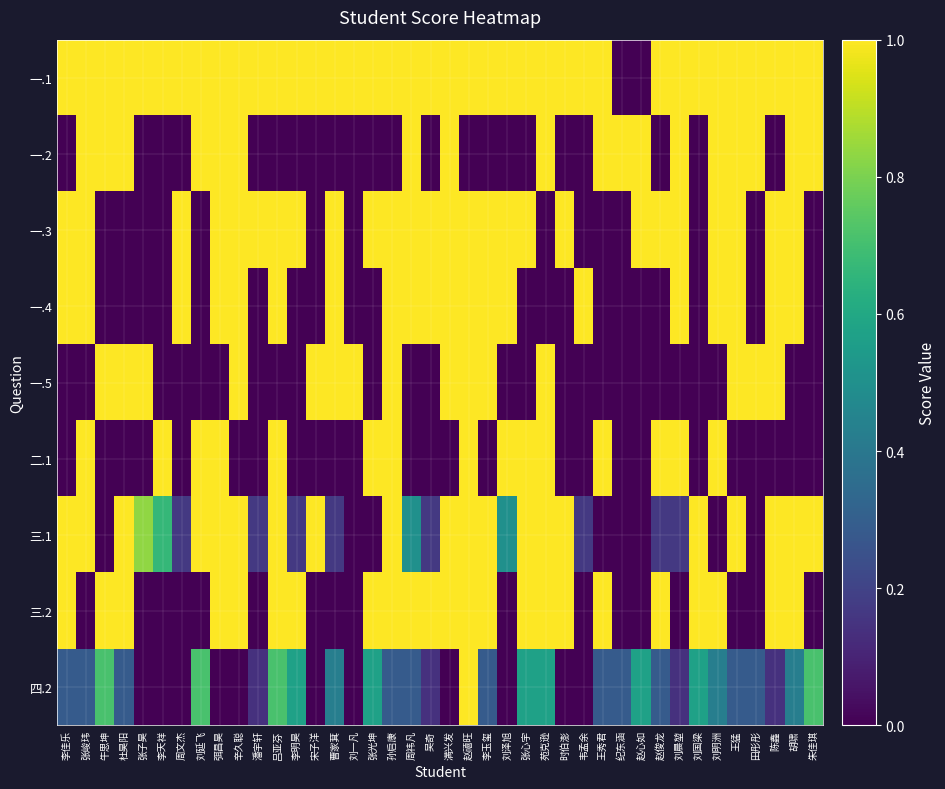

Reading left to right, transcribe all the data shown in this chart.

一.1: 李佳乐=1.0	张峻玮=1.0	牛思坤=1.0	杜昊阳=1.0	张子昊=1.0	李天祥=1.0	周文杰=1.0	刘延飞=1.0	弭昌昊=1.0	辛久聪=1.0	潘宇轩=1.0	吕亚芬=1.0	李明昊=1.0	宋子洋=1.0	曹家萁=1.0	刘一凡=1.0	张光坤=1.0	孙启康=1.0	周祎凡=1.0	吴奇=1.0	满兴发=1.0	赵禧旺=1.0	李玉玺=1.0	刘泽旭=1.0	张心宇=1.0	苑克逊=1.0	时伯澎=1.0	韦孟余=1.0	王秀君=1.0	纪东涵=0.0	赵心如=0.0	赵俊龙=1.0	刘晨堃=1.0	刘国梁=1.0	刘明洲=1.0	王猛=1.0	田彤彤=1.0	陈鑫=1.0	胡啸=1.0	朱佳琪=1.0
一.2: 李佳乐=0.0	张峻玮=1.0	牛思坤=1.0	杜昊阳=1.0	张子昊=0.0	李天祥=0.0	周文杰=0.0	刘延飞=1.0	弭昌昊=1.0	辛久聪=1.0	潘宇轩=0.0	吕亚芬=0.0	李明昊=0.0	宋子洋=0.0	曹家萁=0.0	刘一凡=0.0	张光坤=0.0	孙启康=0.0	周祎凡=1.0	吴奇=0.0	满兴发=1.0	赵禧旺=0.0	李玉玺=0.0	刘泽旭=0.0	张心宇=0.0	苑克逊=1.0	时伯澎=0.0	韦孟余=0.0	王秀君=1.0	纪东涵=1.0	赵心如=1.0	赵俊龙=0.0	刘晨堃=1.0	刘国梁=0.0	刘明洲=1.0	王猛=1.0	田彤彤=1.0	陈鑫=0.0	胡啸=1.0	朱佳琪=1.0
一.3: 李佳乐=1.0	张峻玮=1.0	牛思坤=0.0	杜昊阳=0.0	张子昊=0.0	李天祥=0.0	周文杰=1.0	刘延飞=0.0	弭昌昊=1.0	辛久聪=1.0	潘宇轩=1.0	吕亚芬=1.0	李明昊=1.0	宋子洋=0.0	曹家萁=1.0	刘一凡=0.0	张光坤=1.0	孙启康=1.0	周祎凡=1.0	吴奇=1.0	满兴发=1.0	赵禧旺=1.0	李玉玺=1.0	刘泽旭=1.0	张心宇=1.0	苑克逊=0.0	时伯澎=1.0	韦孟余=0.0	王秀君=0.0	纪东涵=0.0	赵心如=1.0	赵俊龙=1.0	刘晨堃=1.0	刘国梁=0.0	刘明洲=1.0	王猛=1.0	田彤彤=0.0	陈鑫=1.0	胡啸=1.0	朱佳琪=0.0
一.4: 李佳乐=1.0	张峻玮=1.0	牛思坤=0.0	杜昊阳=0.0	张子昊=0.0	李天祥=0.0	周文杰=1.0	刘延飞=0.0	弭昌昊=1.0	辛久聪=1.0	潘宇轩=0.0	吕亚芬=1.0	李明昊=0.0	宋子洋=0.0	曹家萁=1.0	刘一凡=0.0	张光坤=0.0	孙启康=1.0	周祎凡=1.0	吴奇=1.0	满兴发=1.0	赵禧旺=1.0	李玉玺=1.0	刘泽旭=1.0	张心宇=0.0	苑克逊=0.0	时伯澎=0.0	韦孟余=1.0	王秀君=0.0	纪东涵=0.0	赵心如=0.0	赵俊龙=0.0	刘晨堃=1.0	刘国梁=0.0	刘明洲=1.0	王猛=1.0	田彤彤=0.0	陈鑫=1.0	胡啸=1.0	朱佳琪=0.0
一.5: 李佳乐=0.0	张峻玮=0.0	牛思坤=1.0	杜昊阳=1.0	张子昊=1.0	李天祥=0.0	周文杰=0.0	刘延飞=0.0	弭昌昊=0.0	辛久聪=1.0	潘宇轩=0.0	吕亚芬=0.0	李明昊=0.0	宋子洋=1.0	曹家萁=1.0	刘一凡=1.0	张光坤=0.0	孙启康=1.0	周祎凡=0.0	吴奇=0.0	满兴发=1.0	赵禧旺=1.0	李玉玺=1.0	刘泽旭=0.0	张心宇=0.0	苑克逊=1.0	时伯澎=0.0	韦孟余=0.0	王秀君=0.0	纪东涵=0.0	赵心如=0.0	赵俊龙=0.0	刘晨堃=0.0	刘国梁=0.0	刘明洲=0.0	王猛=1.0	田彤彤=1.0	陈鑫=1.0	胡啸=0.0	朱佳琪=0.0
二.1: 李佳乐=0.0	张峻玮=1.0	牛思坤=0.0	杜昊阳=0.0	张子昊=0.0	李天祥=1.0	周文杰=0.0	刘延飞=1.0	弭昌昊=1.0	辛久聪=0.0	潘宇轩=0.0	吕亚芬=1.0	李明昊=0.0	宋子洋=0.0	曹家萁=0.0	刘一凡=0.0	张光坤=1.0	孙启康=1.0	周祎凡=0.0	吴奇=0.0	满兴发=0.0	赵禧旺=1.0	李玉玺=0.0	刘泽旭=1.0	张心宇=1.0	苑克逊=1.0	时伯澎=0.0	韦孟余=0.0	王秀君=1.0	纪东涵=0.0	赵心如=0.0	赵俊龙=1.0	刘晨堃=1.0	刘国梁=0.0	刘明洲=1.0	王猛=0.0	田彤彤=0.0	陈鑫=0.0	胡啸=0.0	朱佳琪=0.0
三.1: 李佳乐=1.0	张峻玮=1.0	牛思坤=0.0	杜昊阳=1.0	张子昊=0.8	李天祥=0.7	周文杰=0.2	刘延飞=1.0	弭昌昊=1.0	辛久聪=1.0	潘宇轩=0.2	吕亚芬=1.0	李明昊=0.2	宋子洋=1.0	曹家萁=0.2	刘一凡=0.0	张光坤=0.0	孙启康=1.0	周祎凡=0.5	吴奇=0.2	满兴发=1.0	赵禧旺=1.0	李玉玺=1.0	刘泽旭=0.5	张心宇=1.0	苑克逊=1.0	时伯澎=1.0	韦孟余=0.2	王秀君=0.0	纪东涵=0.0	赵心如=0.0	赵俊龙=0.2	刘晨堃=0.2	刘国梁=1.0	刘明洲=0.0	王猛=1.0	田彤彤=0.0	陈鑫=1.0	胡啸=1.0	朱佳琪=1.0
三.2: 李佳乐=1.0	张峻玮=0.0	牛思坤=1.0	杜昊阳=1.0	张子昊=0.0	李天祥=0.0	周文杰=0.0	刘延飞=0.0	弭昌昊=1.0	辛久聪=1.0	潘宇轩=0.0	吕亚芬=1.0	李明昊=1.0	宋子洋=0.0	曹家萁=0.0	刘一凡=0.0	张光坤=1.0	孙启康=1.0	周祎凡=1.0	吴奇=1.0	满兴发=1.0	赵禧旺=1.0	李玉玺=1.0	刘泽旭=0.0	张心宇=1.0	苑克逊=1.0	时伯澎=1.0	韦孟余=0.0	王秀君=1.0	纪东涵=0.0	赵心如=0.0	赵俊龙=1.0	刘晨堃=0.0	刘国梁=1.0	刘明洲=1.0	王猛=0.0	田彤彤=0.0	陈鑫=1.0	胡啸=1.0	朱佳琪=0.0
四.2: 李佳乐=0.3	张峻玮=0.3	牛思坤=0.7	杜昊阳=0.3	张子昊=0.0	李天祥=0.0	周文杰=0.0	刘延飞=0.7	弭昌昊=0.0	辛久聪=0.0	潘宇轩=0.1	吕亚芬=0.7	李明昊=0.6	宋子洋=0.0	曹家萁=0.4	刘一凡=0.0	张光坤=0.6	孙启康=0.3	周祎凡=0.3	吴奇=0.1	满兴发=0.0	赵禧旺=1.0	李玉玺=0.3	刘泽旭=0.0	张心宇=0.6	苑克逊=0.6	时伯澎=0.0	韦孟余=0.0	王秀君=0.3	纪东涵=0.3	赵心如=0.6	赵俊龙=0.3	刘晨堃=0.1	刘国梁=0.6	刘明洲=0.4	王猛=0.3	田彤彤=0.3	陈鑫=0.1	胡啸=0.4	朱佳琪=0.7